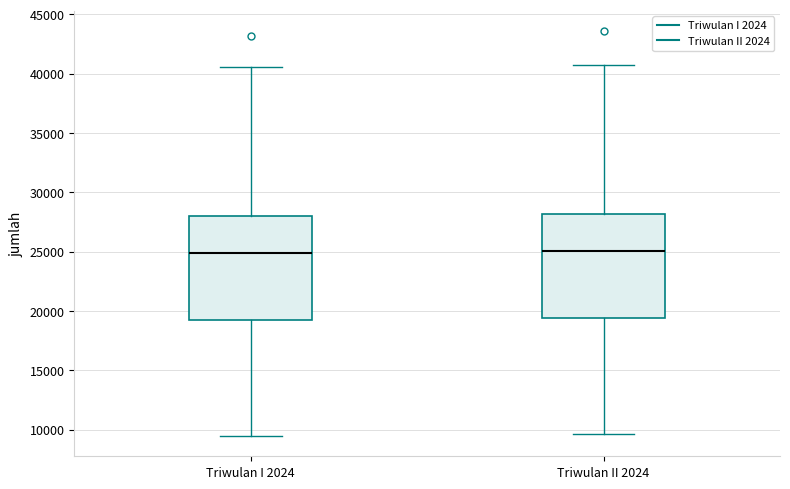

Reading left to right, transcribe this box plot: for each box, give where its median line is, the range the box spans, and where its two whiskers end, as read against the y-axis. The values are not printed on the chart, so give them approximately, as read against the axis.

Triwulan I 2024: median 25000, box 19000 to 28000, whiskers 9500 to 40500
Triwulan II 2024: median 25000, box 19500 to 28000, whiskers 9500 to 40500